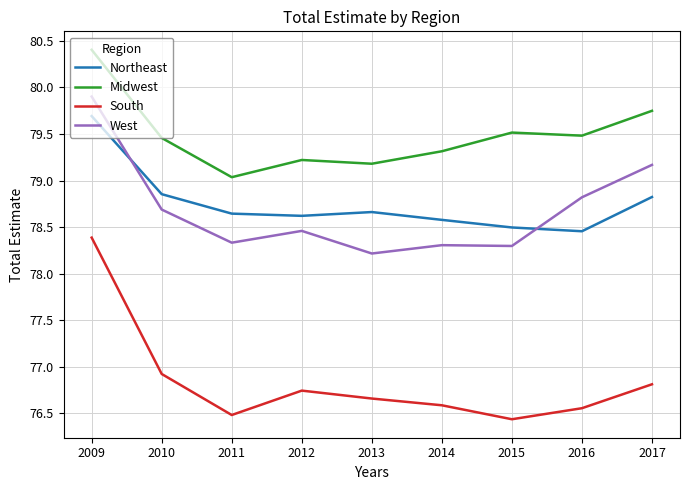

True or false: West and South cross at least once.

False